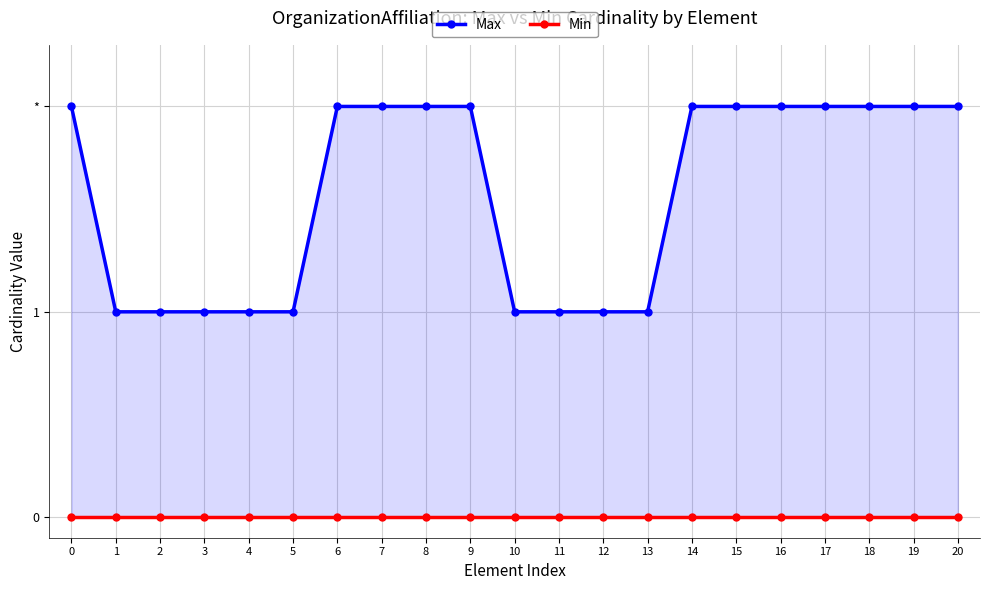

True or false: Min has more than 2 interior local peaks.

False